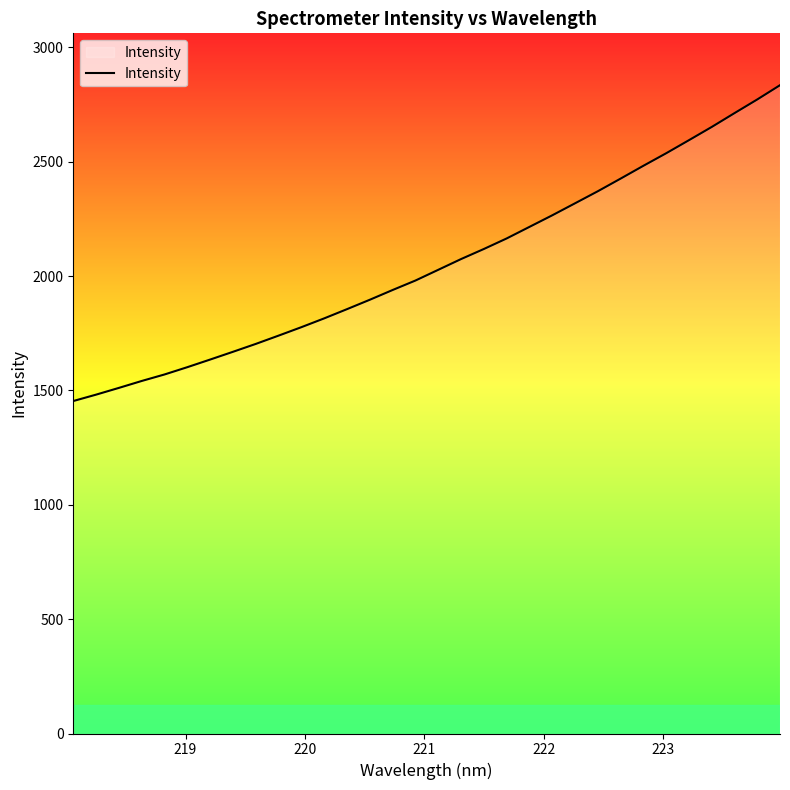

What is the maximum value shown in the chart?

2834.9